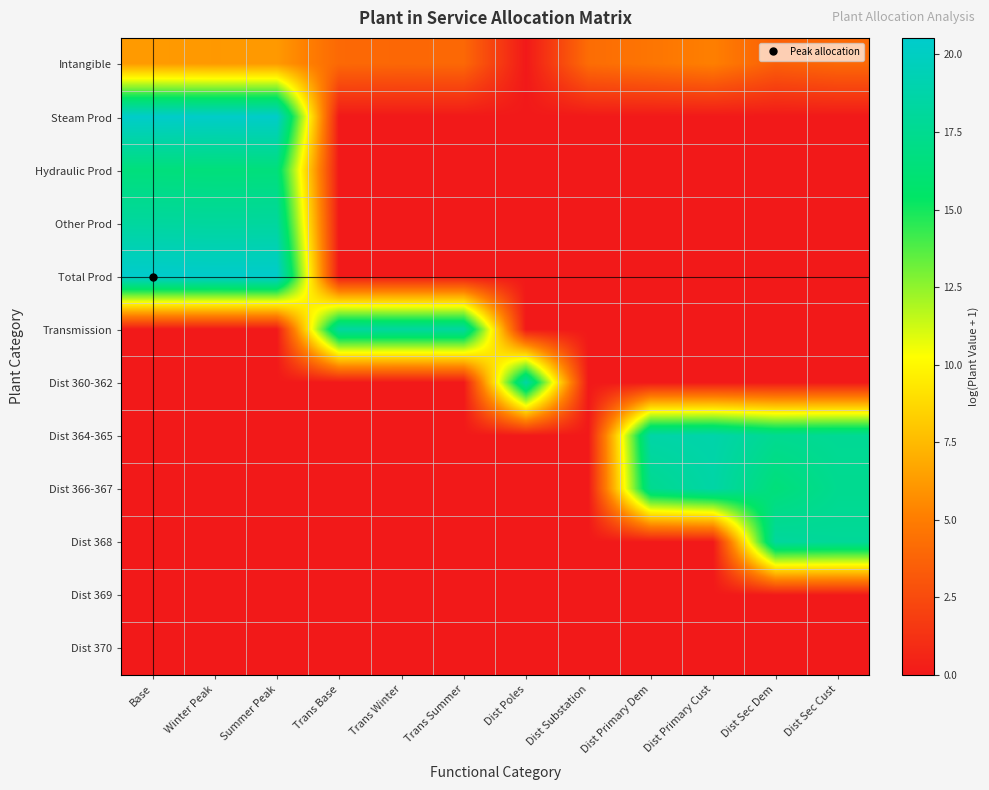

Reading left to right, extract all data points from this chart.

Intangible: Base=6.2	Winter Peak=6.2	Summer Peak=6.2	Trans Base=4.0	Trans Winter=4.0	Trans Summer=4.0	Dist Poles=0.0	Dist Substation=4.2	Dist Primary Dem=4.6	Dist Primary Cust=5.1	Dist Sec Dem=3.6	Dist Sec Cust=4.0
Steam Prod: Base=20.4	Winter Peak=20.4	Summer Peak=20.4	Trans Base=0.0	Trans Winter=0.0	Trans Summer=0.0	Dist Poles=0.0	Dist Substation=0.0	Dist Primary Dem=0.0	Dist Primary Cust=0.0	Dist Sec Dem=0.0	Dist Sec Cust=0.0
Hydraulic Prod: Base=16.5	Winter Peak=16.4	Summer Peak=16.5	Trans Base=0.0	Trans Winter=0.0	Trans Summer=0.0	Dist Poles=0.0	Dist Substation=0.0	Dist Primary Dem=0.0	Dist Primary Cust=0.0	Dist Sec Dem=0.0	Dist Sec Cust=0.0
Other Prod: Base=18.2	Winter Peak=18.2	Summer Peak=18.2	Trans Base=0.0	Trans Winter=0.0	Trans Summer=0.0	Dist Poles=0.0	Dist Substation=0.0	Dist Primary Dem=0.0	Dist Primary Cust=0.0	Dist Sec Dem=0.0	Dist Sec Cust=0.0
Total Prod: Base=20.5	Winter Peak=20.5	Summer Peak=20.5	Trans Base=0.0	Trans Winter=0.0	Trans Summer=0.0	Dist Poles=0.0	Dist Substation=0.0	Dist Primary Dem=0.0	Dist Primary Cust=0.0	Dist Sec Dem=0.0	Dist Sec Cust=0.0
Transmission: Base=0.0	Winter Peak=0.0	Summer Peak=0.0	Trans Base=18.3	Trans Winter=18.2	Trans Summer=18.3	Dist Poles=0.0	Dist Substation=0.0	Dist Primary Dem=0.0	Dist Primary Cust=0.0	Dist Sec Dem=0.0	Dist Sec Cust=0.0
Dist 360-362: Base=0.0	Winter Peak=0.0	Summer Peak=0.0	Trans Base=0.0	Trans Winter=0.0	Trans Summer=0.0	Dist Poles=18.5	Dist Substation=0.0	Dist Primary Dem=0.0	Dist Primary Cust=0.0	Dist Sec Dem=0.0	Dist Sec Cust=0.0
Dist 364-365: Base=0.0	Winter Peak=0.0	Summer Peak=0.0	Trans Base=0.0	Trans Winter=0.0	Trans Summer=0.0	Dist Poles=0.0	Dist Substation=0.0	Dist Primary Dem=18.7	Dist Primary Cust=18.8	Dist Sec Dem=17.6	Dist Sec Cust=17.7
Dist 366-367: Base=0.0	Winter Peak=0.0	Summer Peak=0.0	Trans Base=0.0	Trans Winter=0.0	Trans Summer=0.0	Dist Poles=0.0	Dist Substation=0.0	Dist Primary Dem=17.5	Dist Primary Cust=18.6	Dist Sec Dem=16.4	Dist Sec Cust=17.5
Dist 368: Base=0.0	Winter Peak=0.0	Summer Peak=0.0	Trans Base=0.0	Trans Winter=0.0	Trans Summer=0.0	Dist Poles=0.0	Dist Substation=0.0	Dist Primary Dem=0.0	Dist Primary Cust=0.0	Dist Sec Dem=18.2	Dist Sec Cust=17.9
Dist 369: Base=0.0	Winter Peak=0.0	Summer Peak=0.0	Trans Base=0.0	Trans Winter=0.0	Trans Summer=0.0	Dist Poles=0.0	Dist Substation=0.0	Dist Primary Dem=0.0	Dist Primary Cust=0.0	Dist Sec Dem=0.0	Dist Sec Cust=0.0
Dist 370: Base=0.0	Winter Peak=0.0	Summer Peak=0.0	Trans Base=0.0	Trans Winter=0.0	Trans Summer=0.0	Dist Poles=0.0	Dist Substation=0.0	Dist Primary Dem=0.0	Dist Primary Cust=0.0	Dist Sec Dem=0.0	Dist Sec Cust=0.0